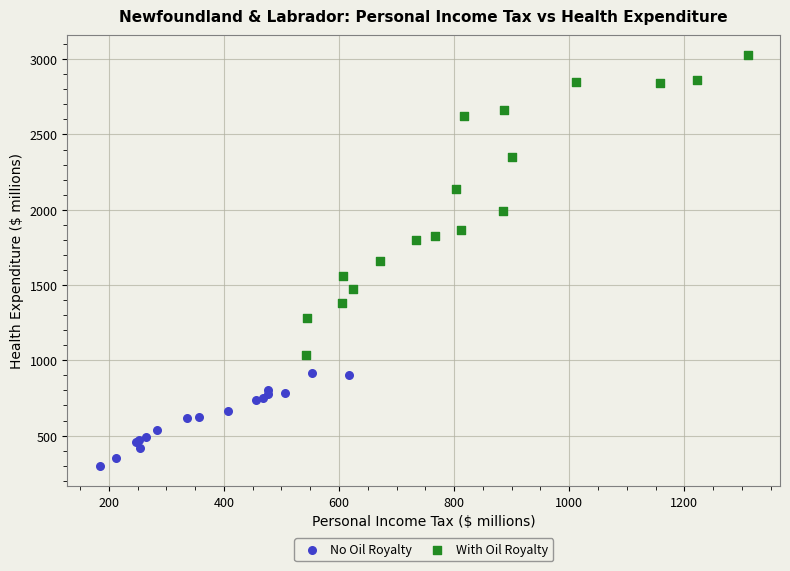

Which series reaches the minimum Y coordinate?

No Oil Royalty